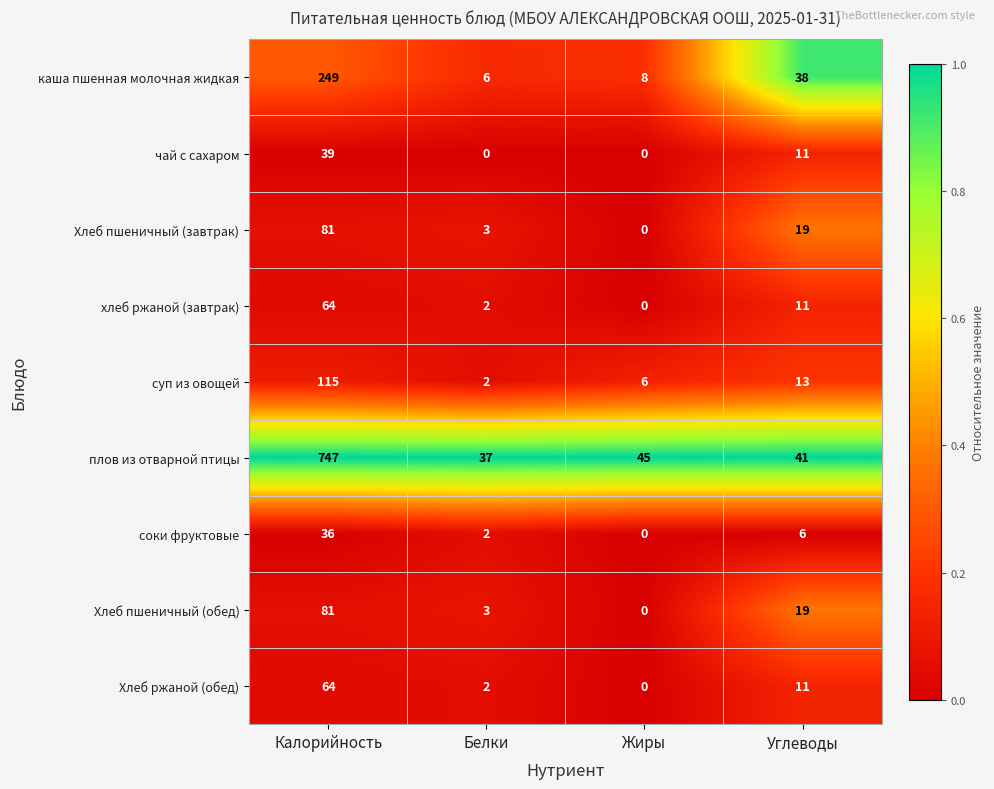

The Хлеб ржаной (обед) series shows 96 at Калорийность. True or false?

False